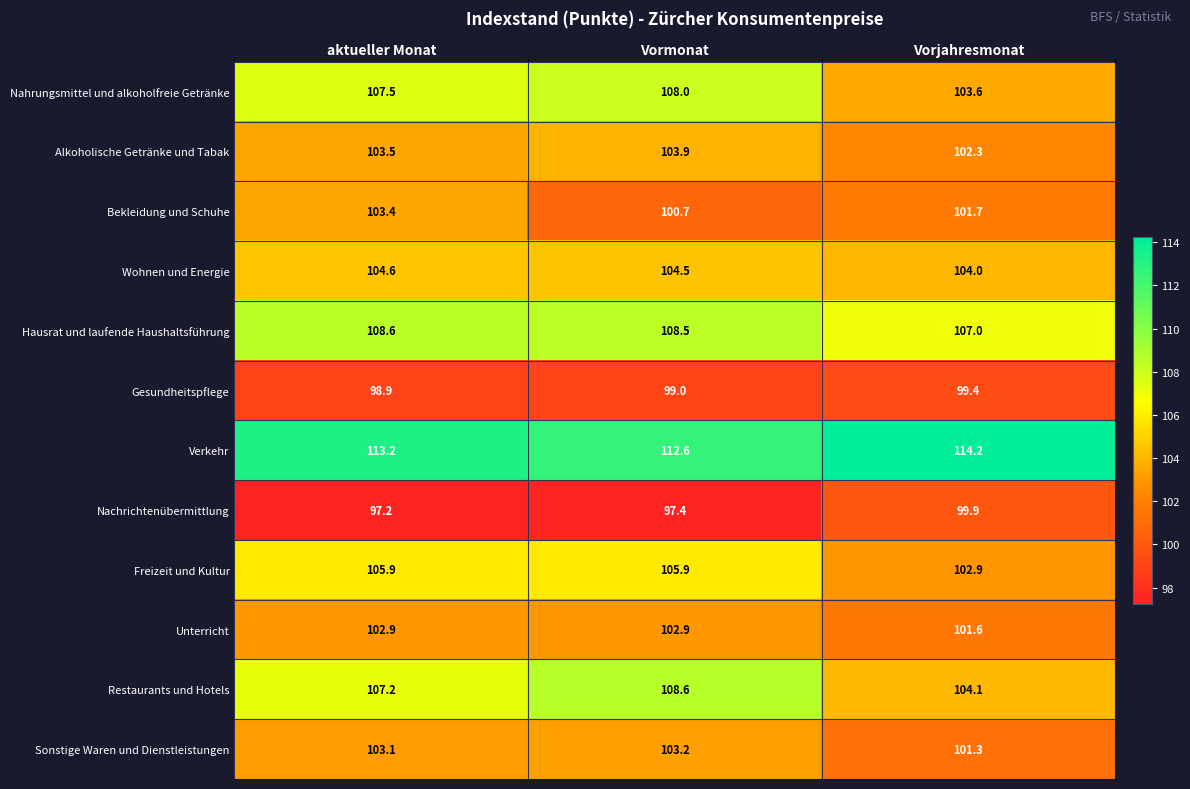

What is the difference between the Sonstige Waren und Dienstleistungen values at Vormonat and Vorjahresmonat?

1.9